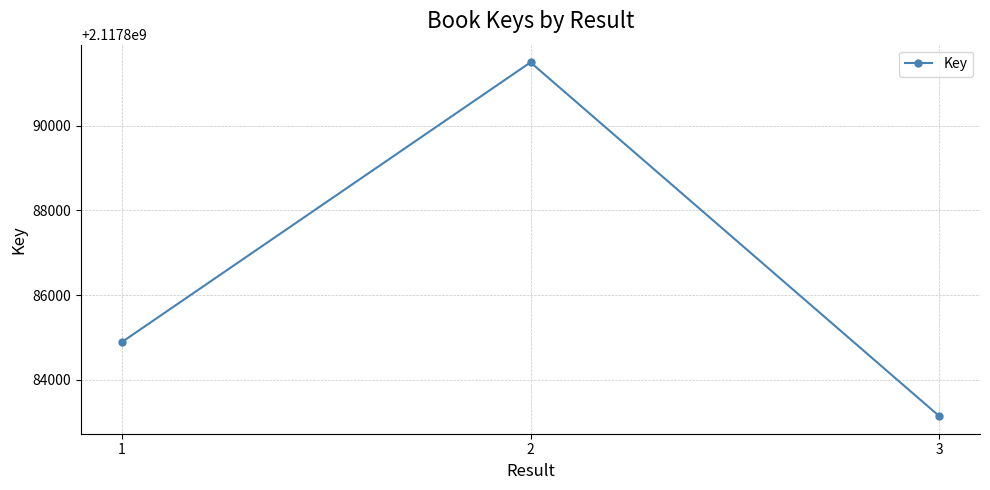

The chart shows a value of 2117883143 at 3. True or false?

True